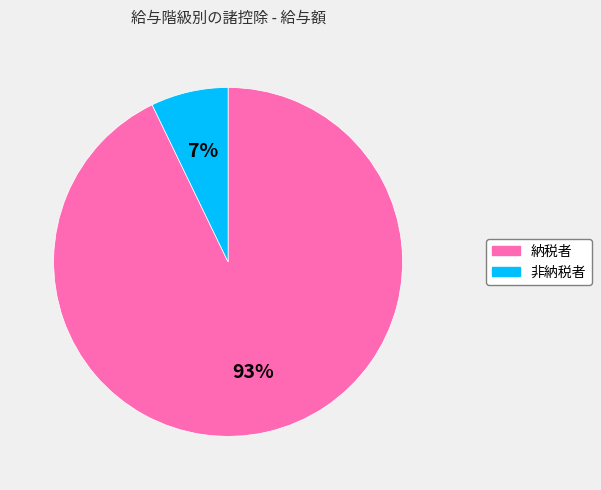

Which category has the smallest portion of the pie?

非納税者